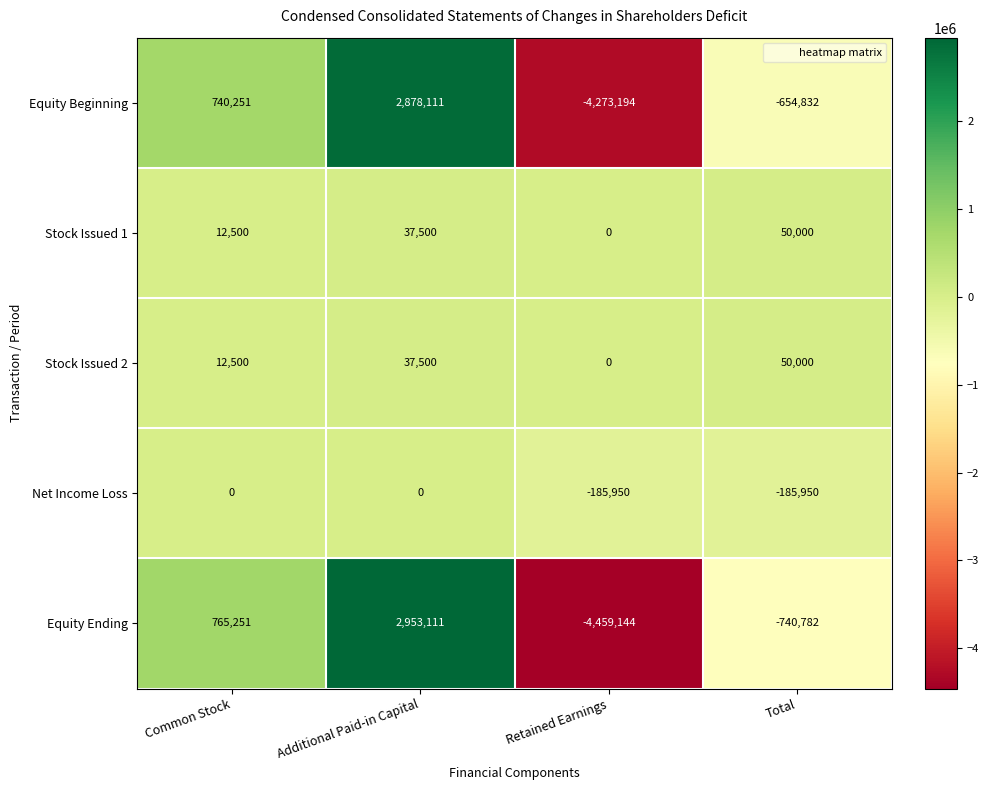

The value of Stock Issued 2 at Common Stock is 16861. True or false?

False